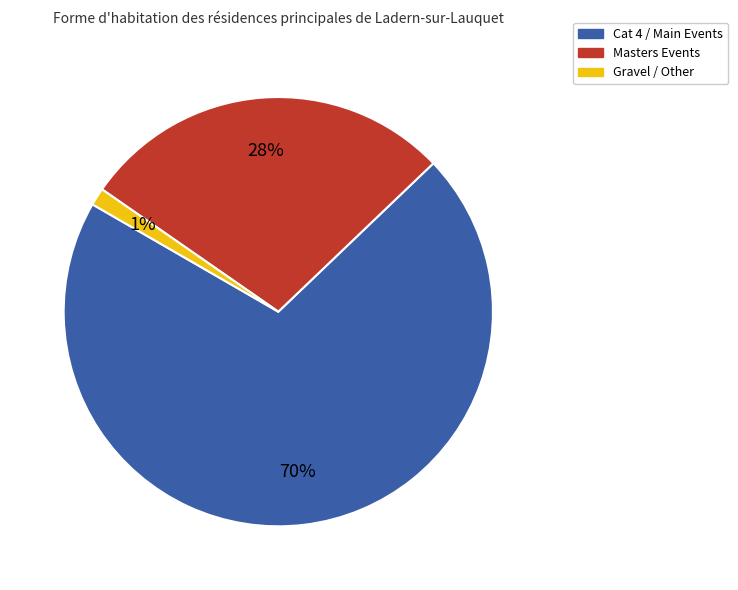

Which category has the biggest portion of the pie?

Cat 4 / Main Events